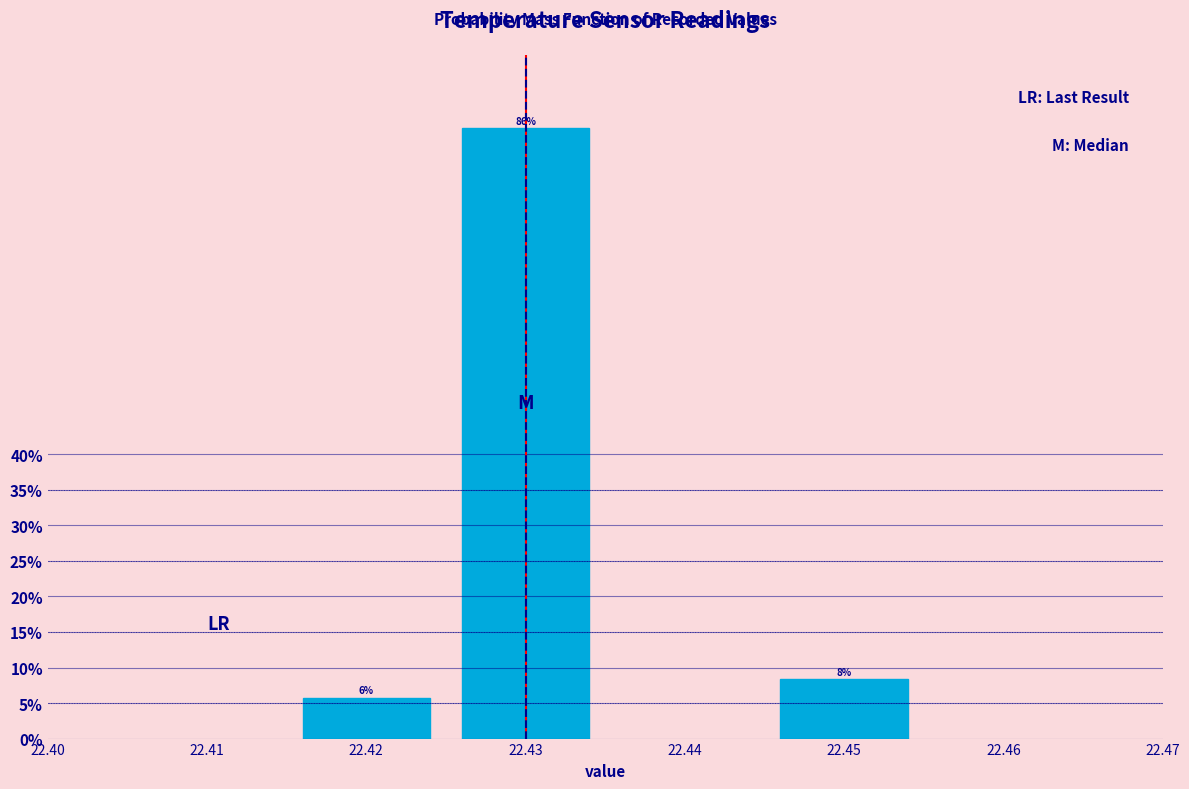

Does the chart contain any negative values?

No